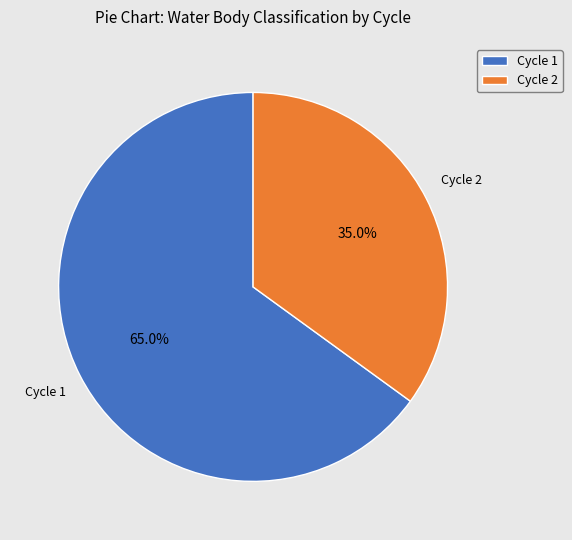

Rank the categories by value from lowest to highest.

Cycle 2, Cycle 1